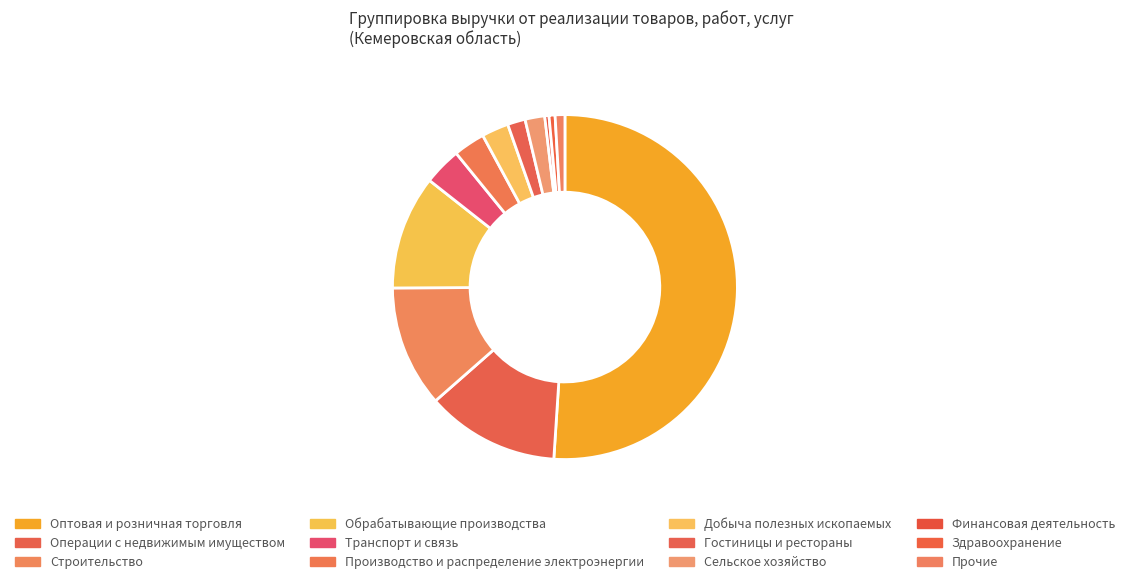

Between Оптовая и розничная торговля and Обрабатывающие производства, which is larger?

Оптовая и розничная торговля